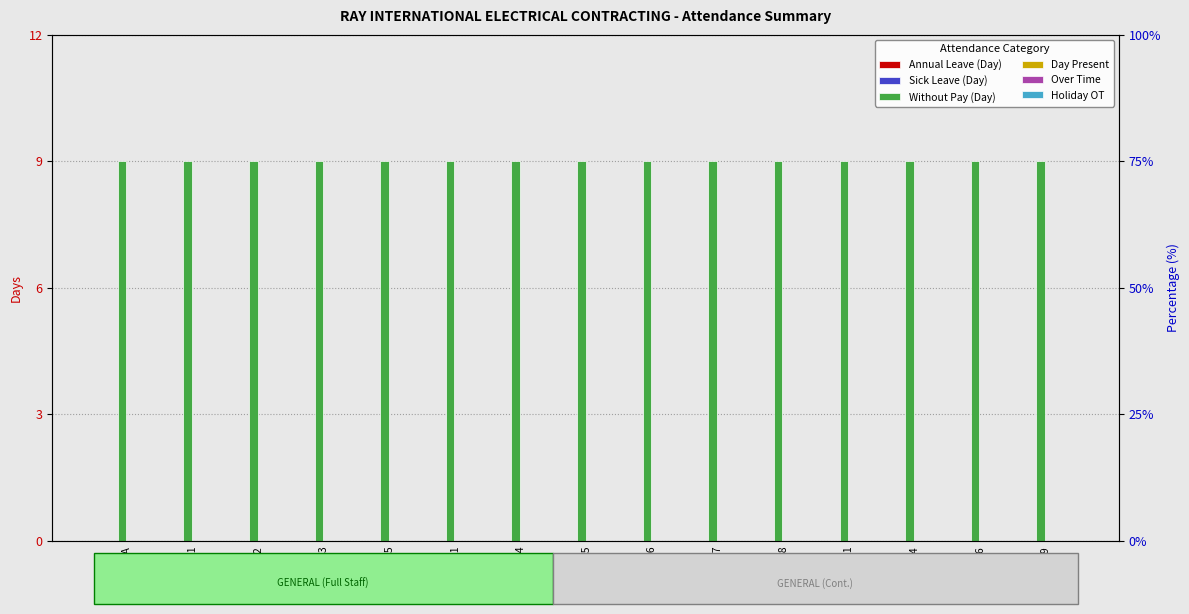

At which category does the chart reach its peak across all series?

NA